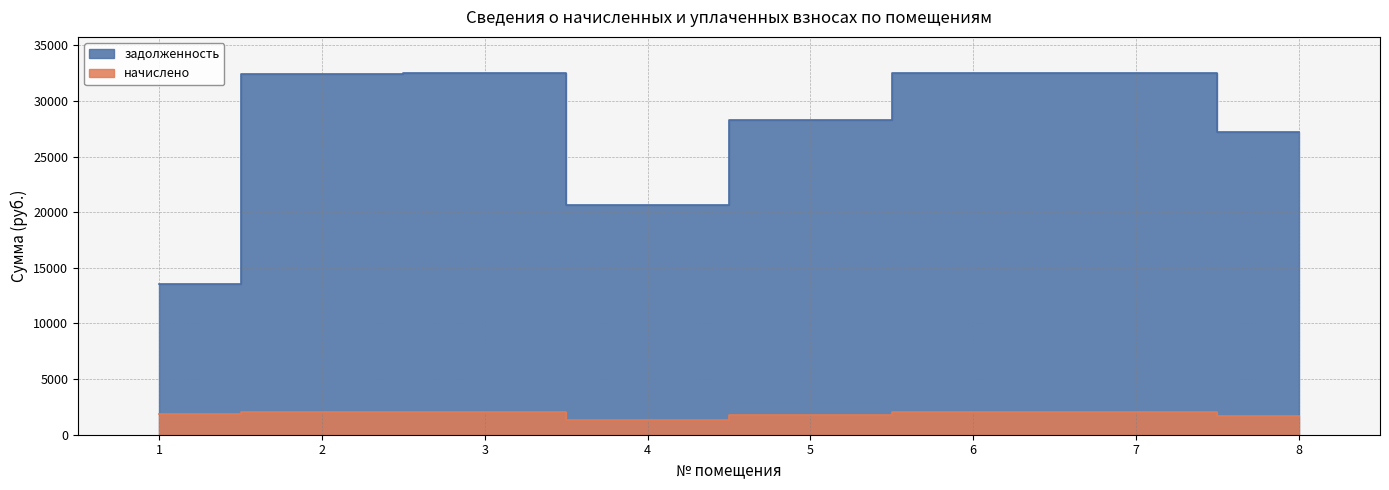

True or false: начислено has more than 2 interior local peaks.

False